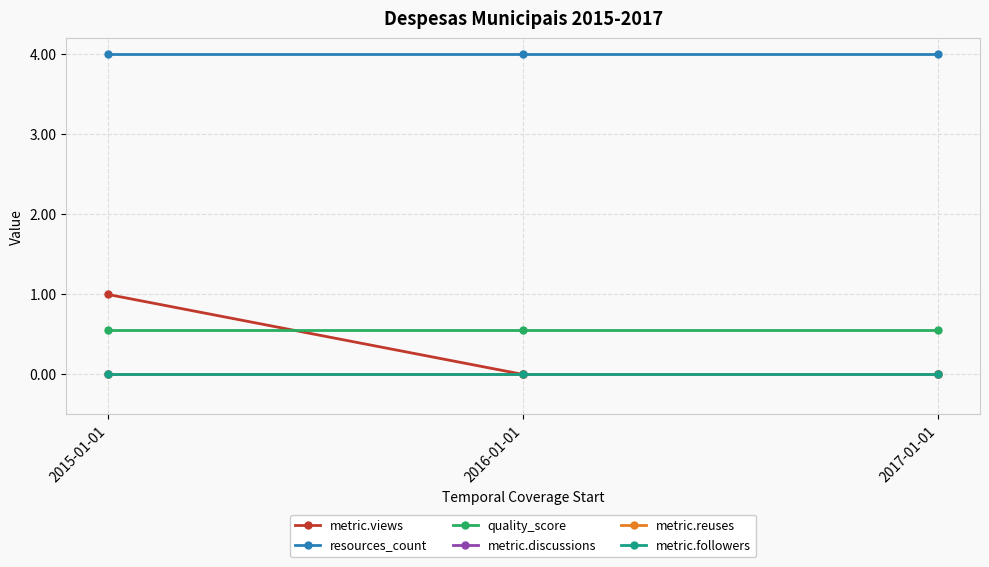

Which has a higher value, 2016-01-01 or 2017-01-01?

2016-01-01